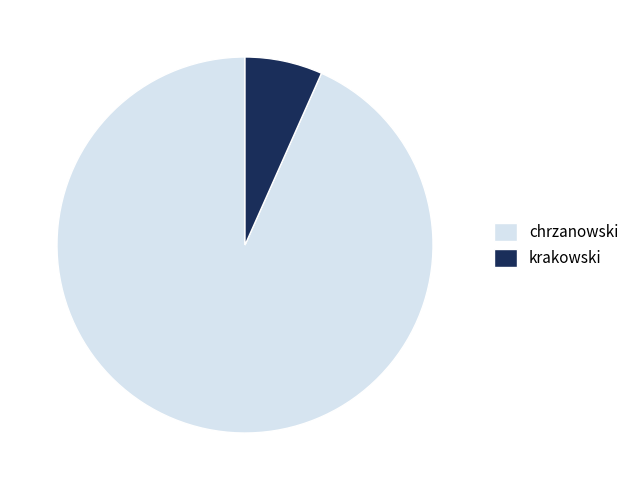

Does any single category account for the majority?

Yes